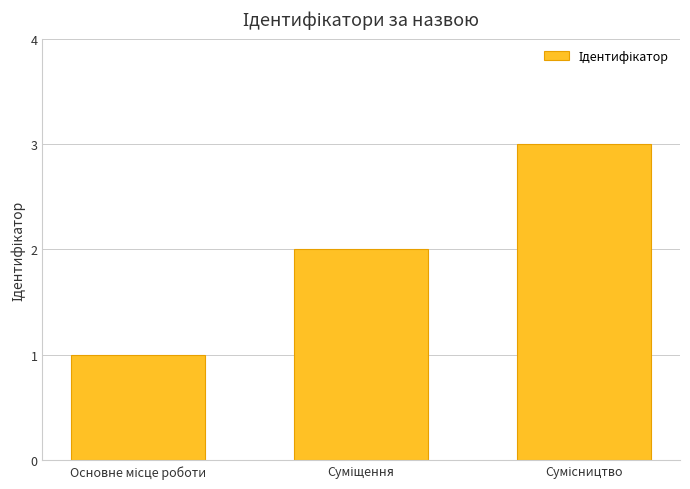

What is the sum of all values?

6